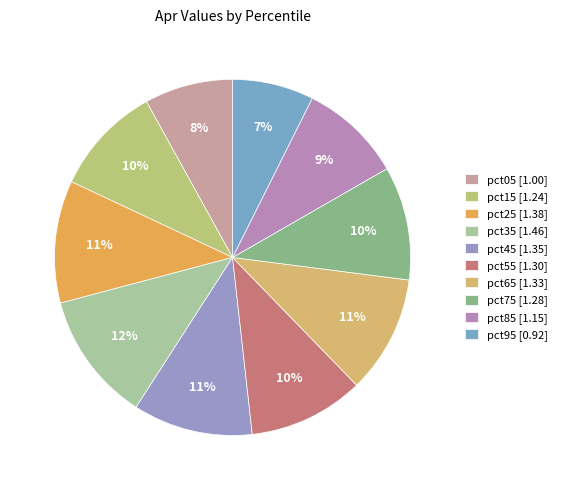

True or false: pct35 accounts for 12% of the total.

True